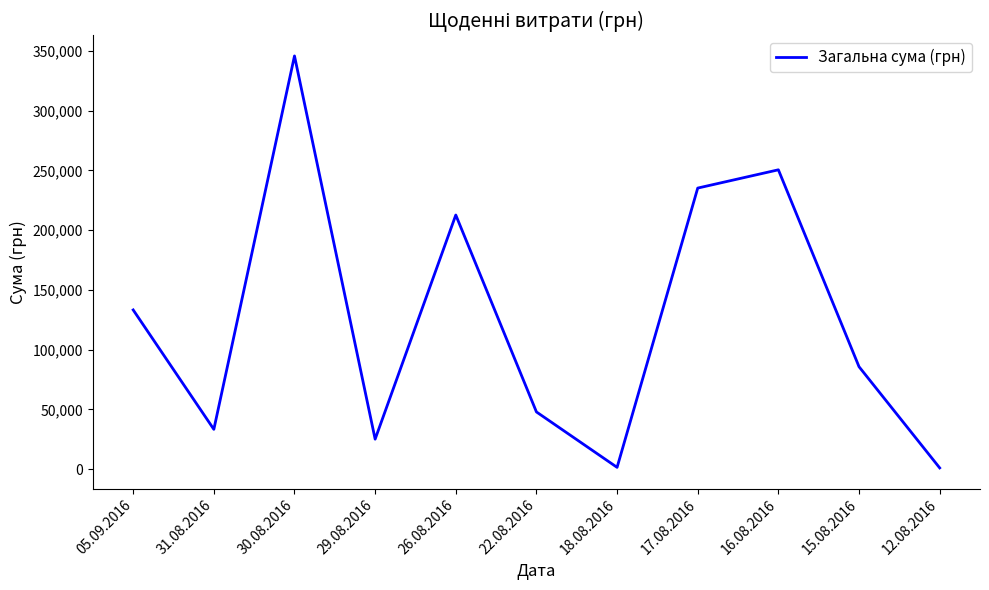

What is the maximum value shown in the chart?

345688.3